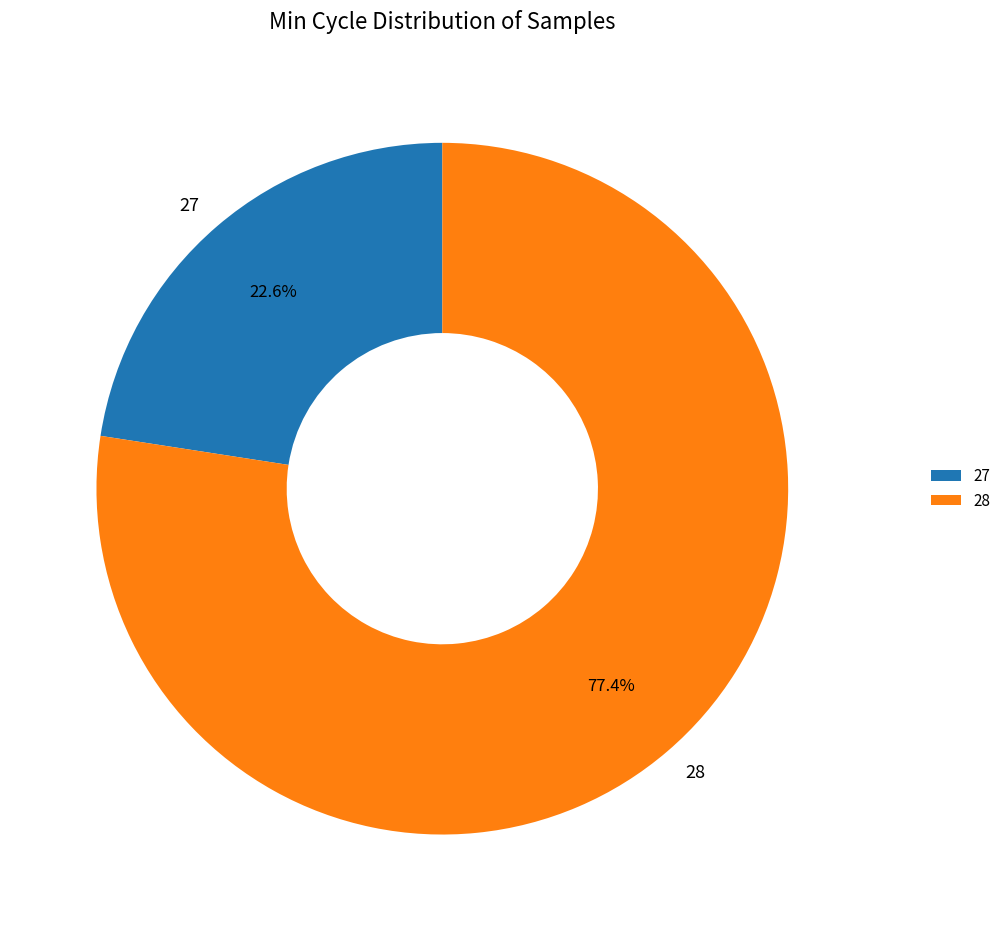

Is it true that 28 is 1% of the pie?

False